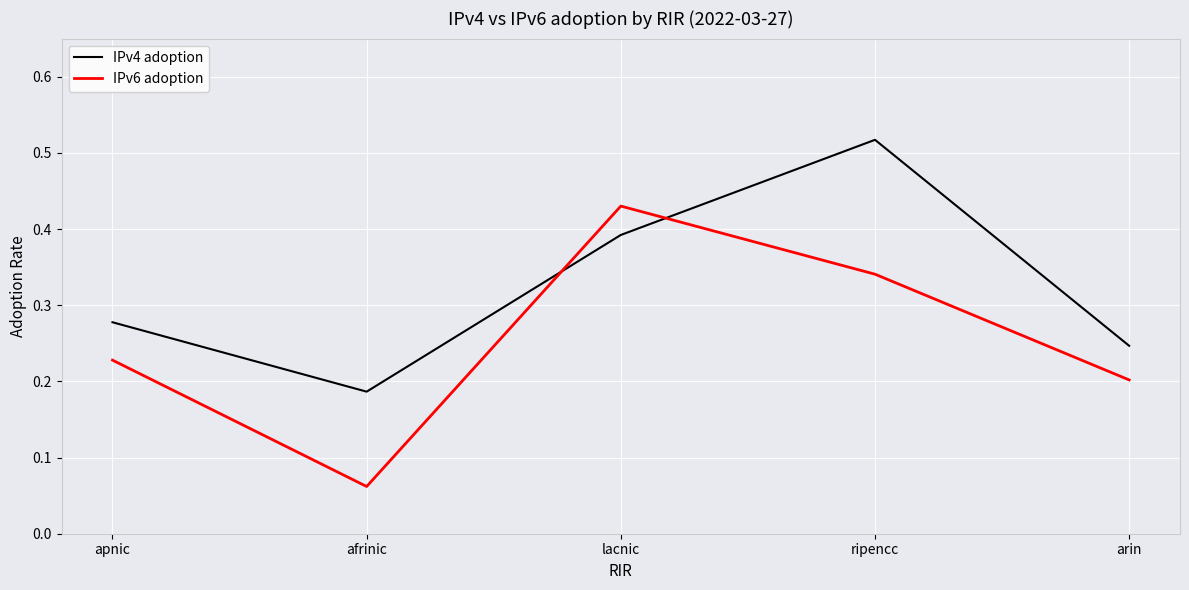

Where is the first local maximum for IPv4 adoption?

ripencc